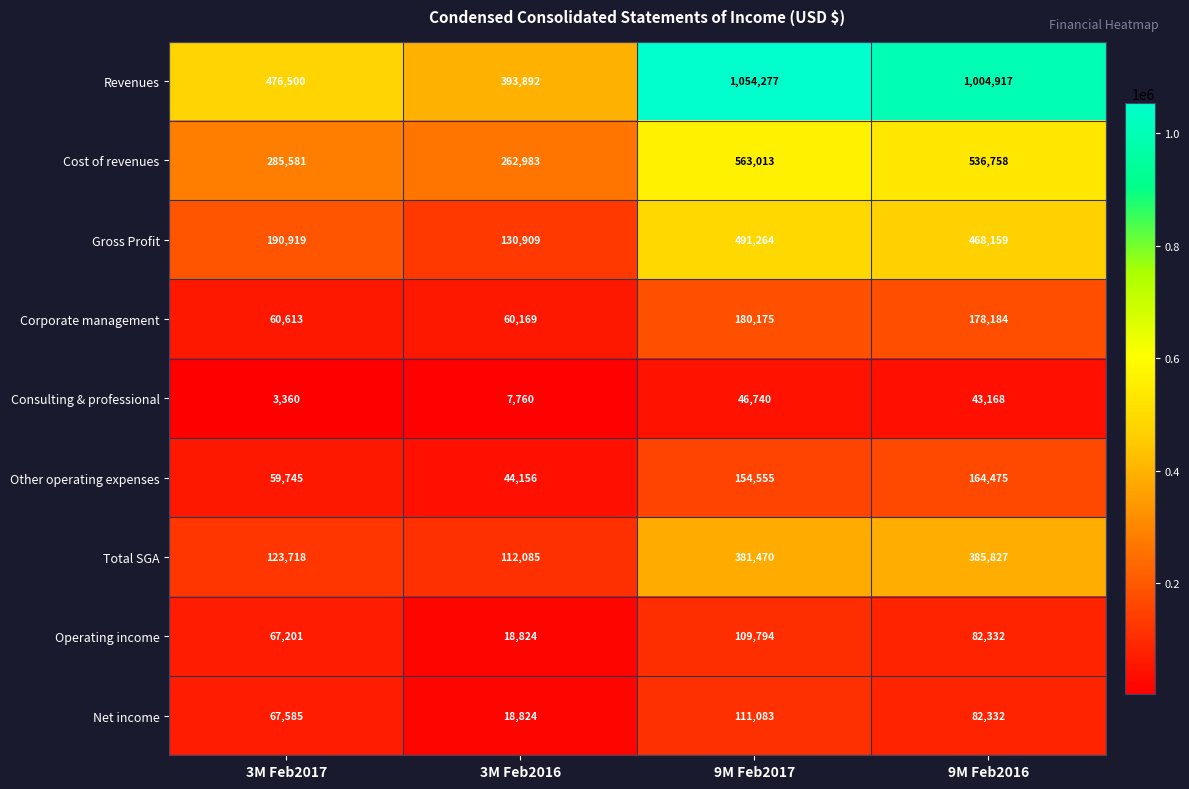

Which category has the lowest value across all series?

3M Feb2017